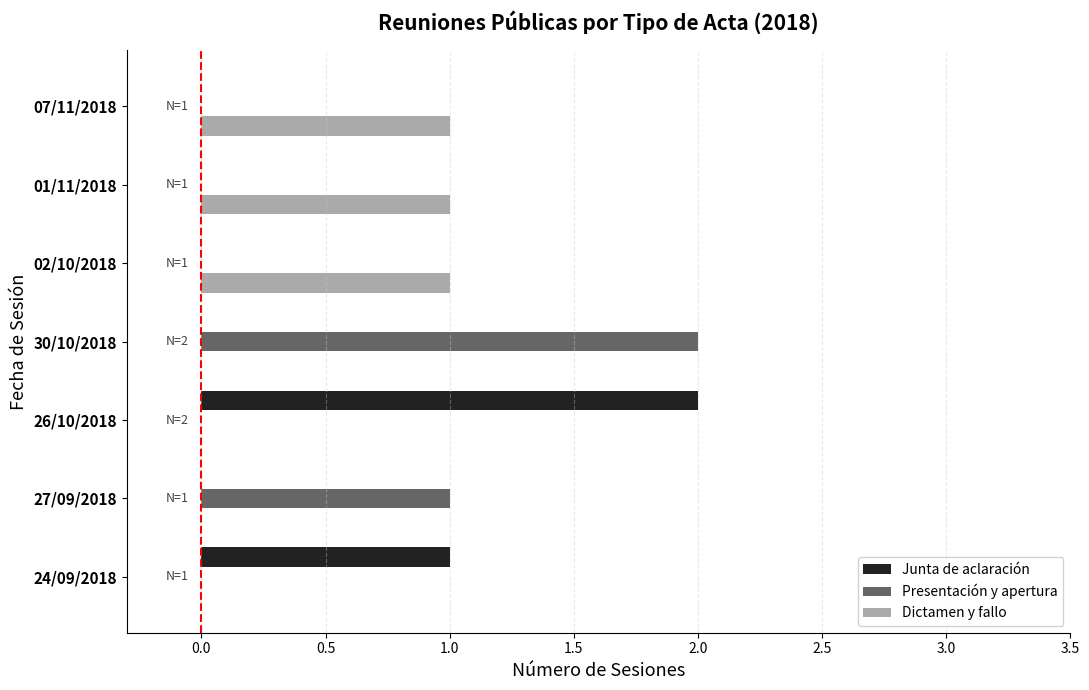

What is the sum of all Dictamen y fallo values?

3